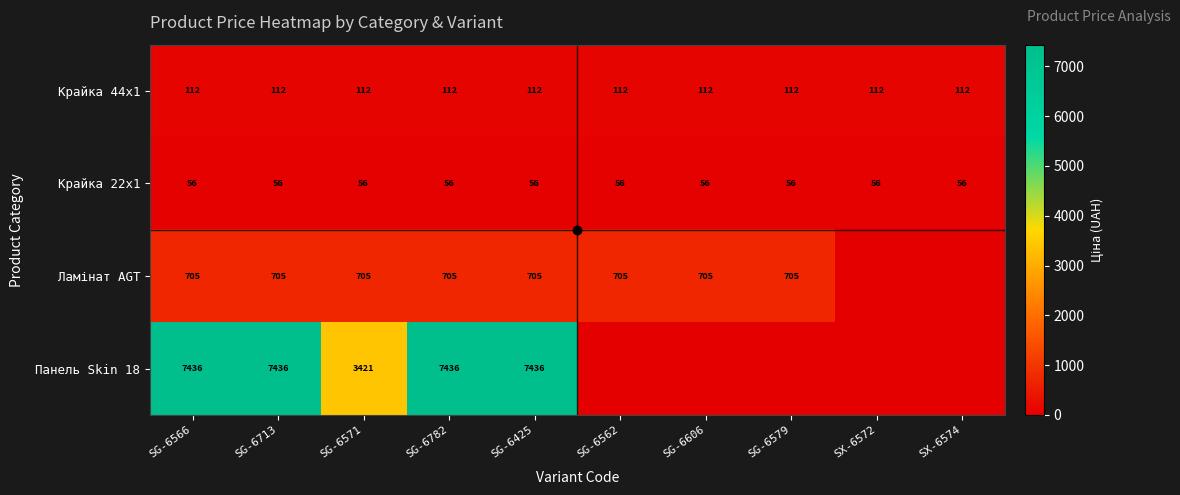

The Крайка 44x1 series shows 112 at SG-6782. True or false?

True